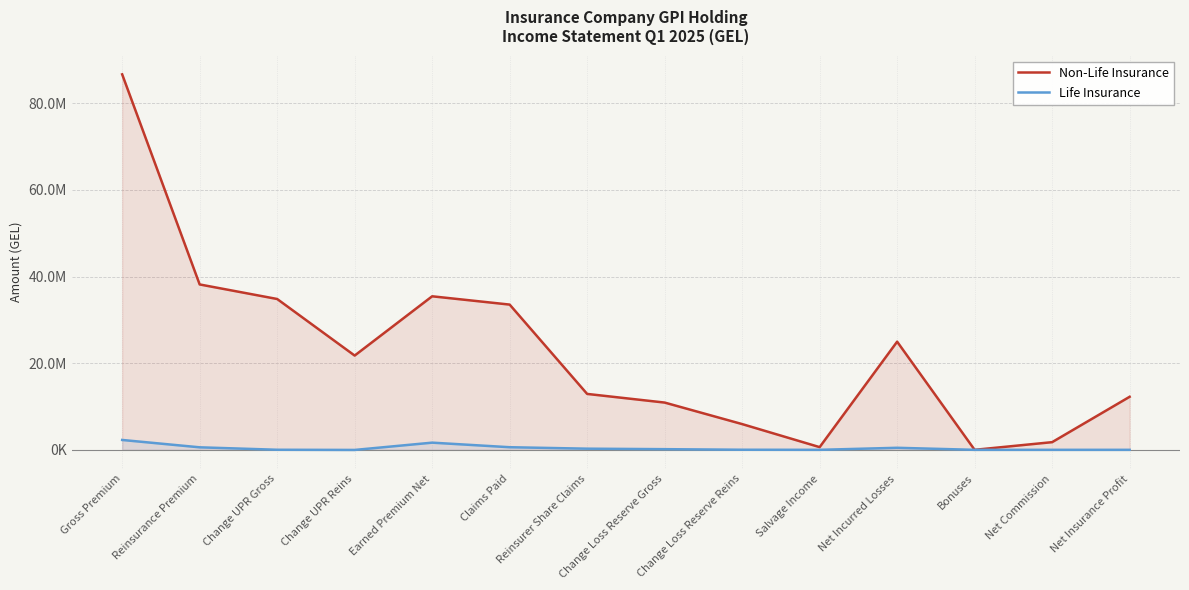

At which category is the sum across all series the highest?

Gross Premium